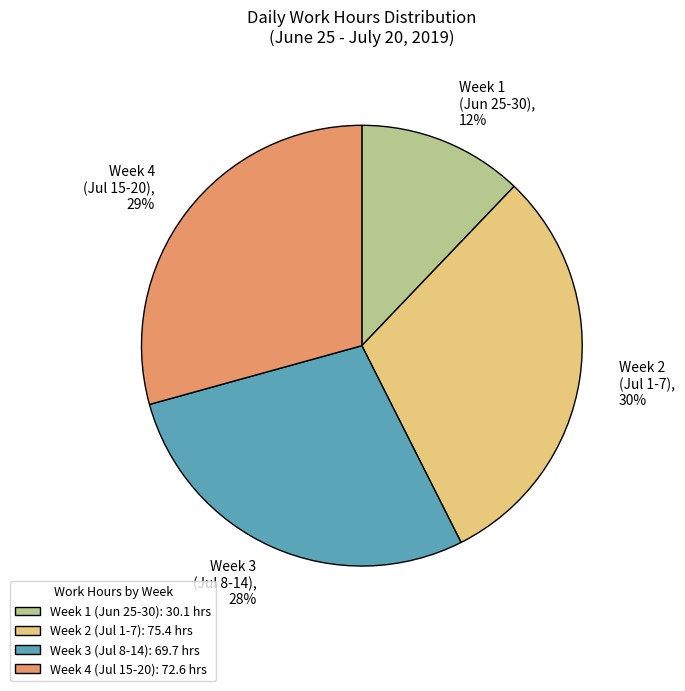

What percentage is the Week 3 (Jul 8-14): 69.7 hrs slice, to the nearest percent?

28%